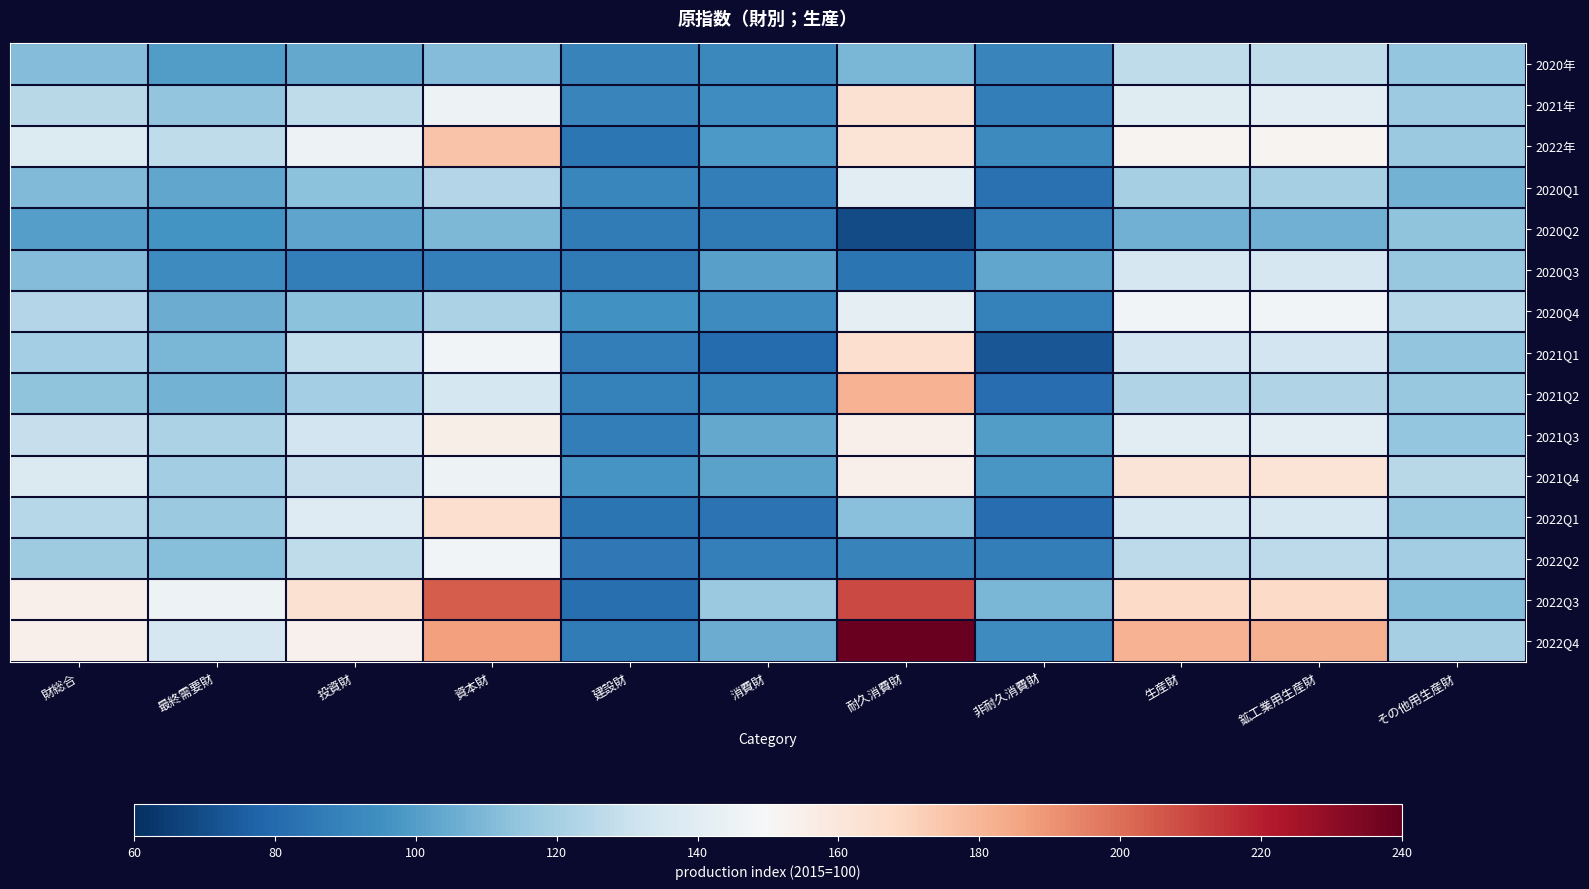

What is the total value across all series at 資本財?

2163.4